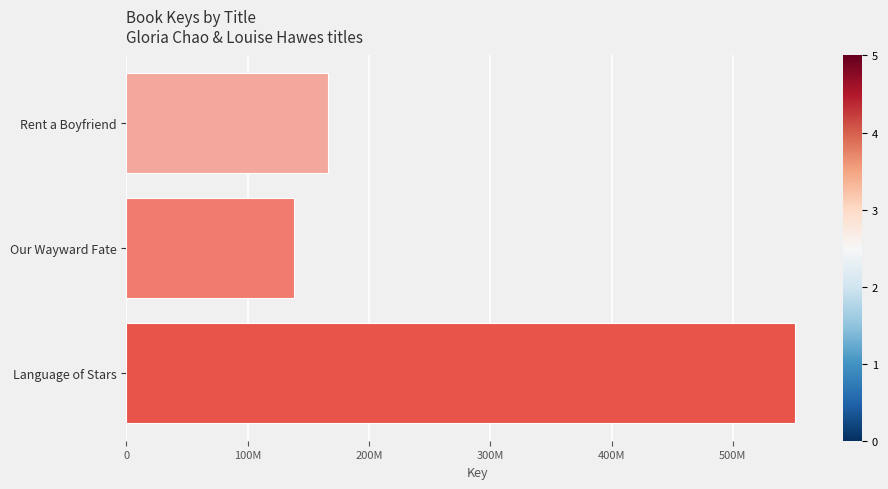

What is the smallest value displayed?

138222772